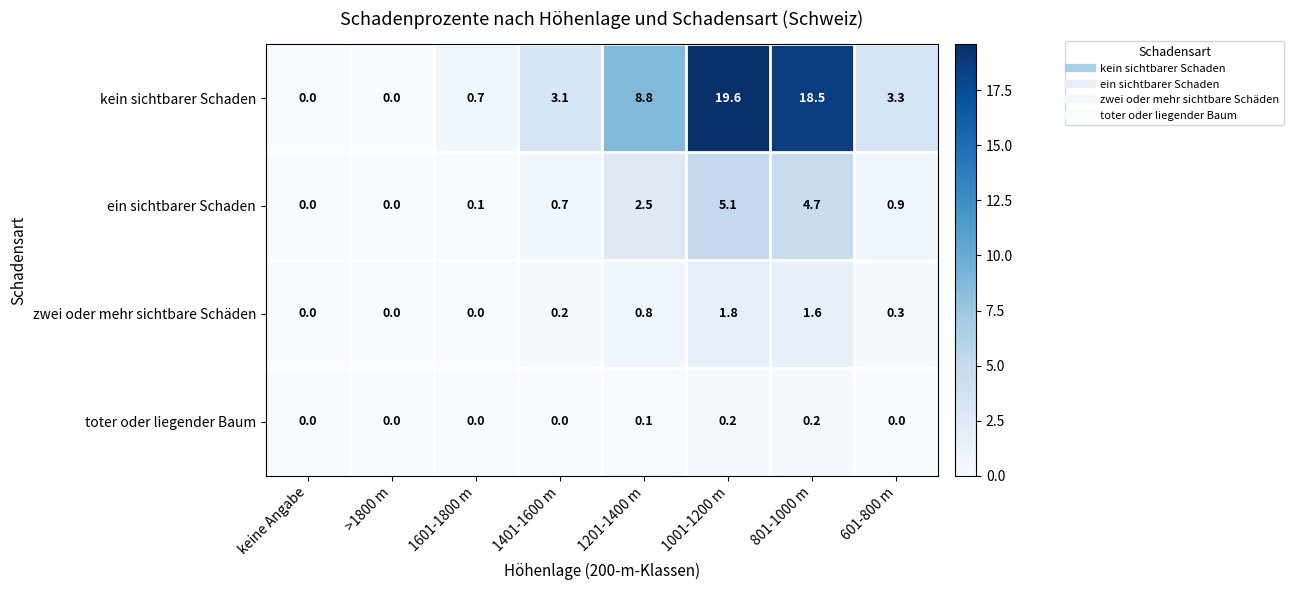

What is the total value across all series at 1601-1800 m?

0.8